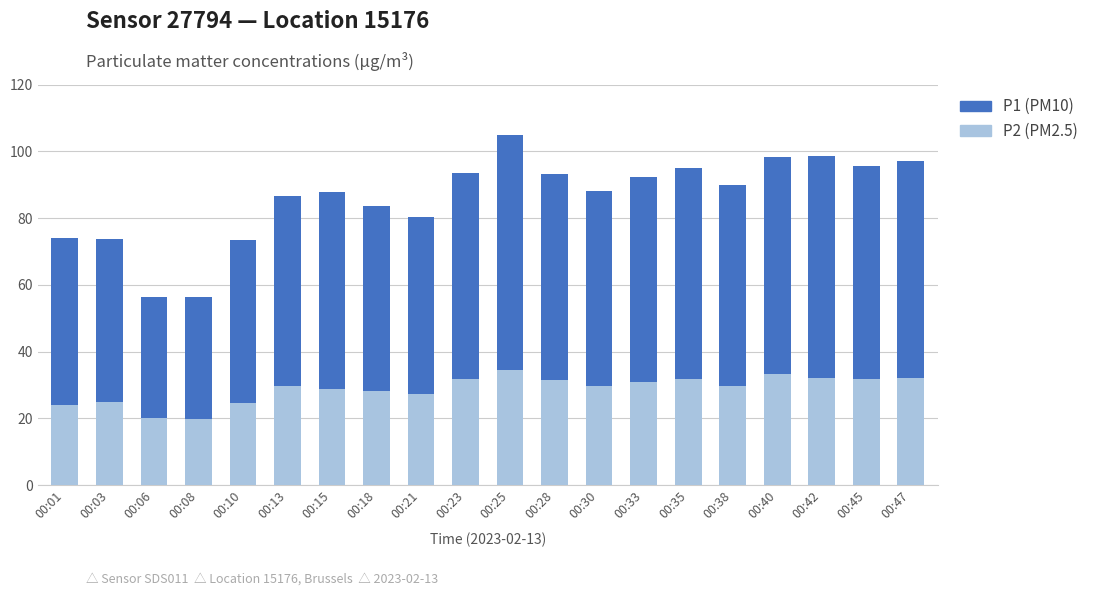

What is the maximum value for P2 (PM2.5)?

34.4